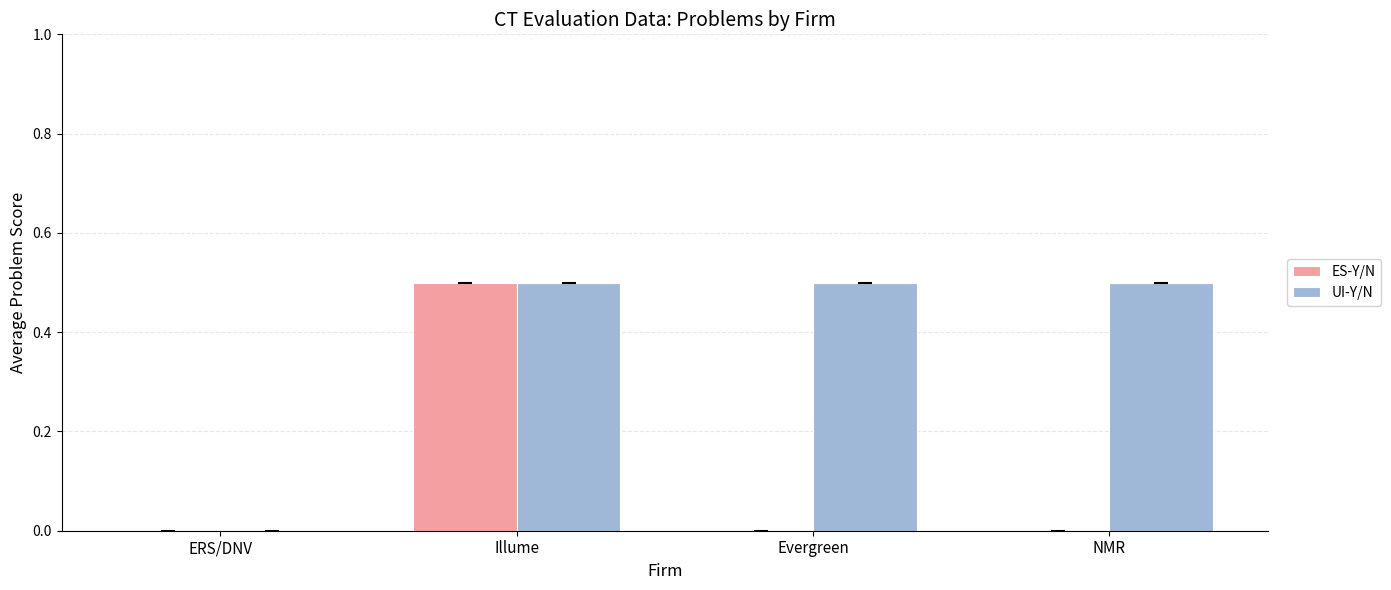

Is it true that ES-Y/N equals 0.5 at Illume?

True